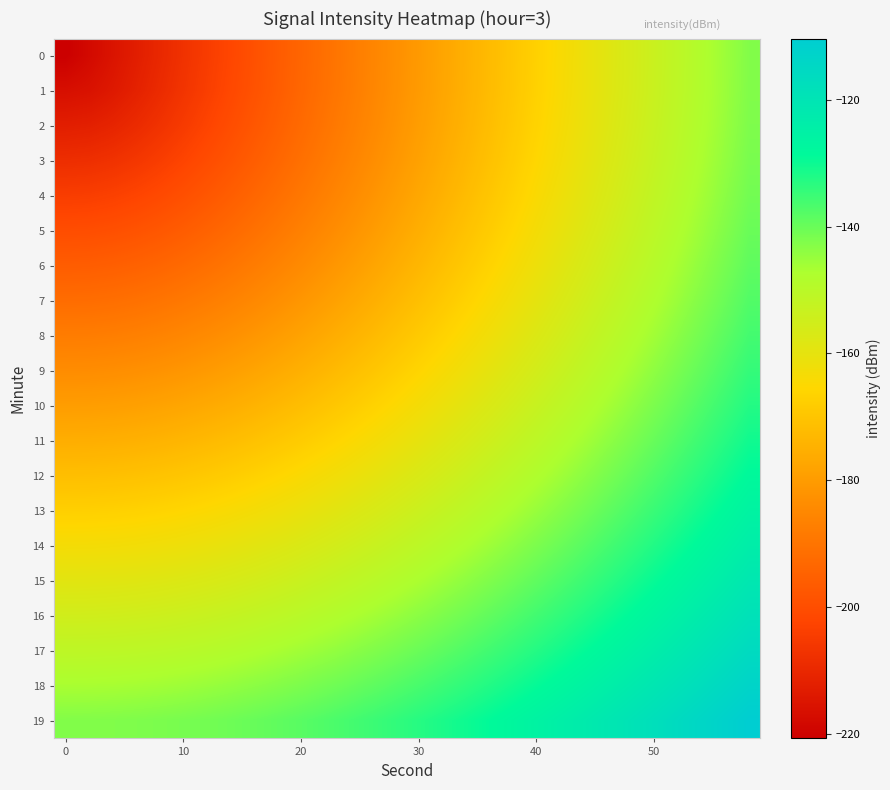

Reading left to right, list all the values displayed in this chart.

0: -220.7	-218.0	-215.3	-212.7	-210.0	-207.3	-204.6	-201.9	-199.2	-196.5	-193.8	-191.1	-188.4	-185.7	-183.1	-180.4	-177.7	-175.0	-172.3	-169.6	-166.9	-164.2	-161.5	-158.8	-156.1	-153.5	-150.8	-148.1	-145.4	-142.7
1: -216.6	-215.8	-214.0	-211.7	-209.2	-206.7	-204.1	-201.4	-198.8	-196.2	-193.5	-190.8	-188.2	-185.5	-182.8	-180.2	-177.5	-174.8	-172.1	-169.4	-166.8	-164.1	-161.4	-158.7	-156.0	-153.3	-150.6	-148.0	-145.3	-142.6
2: -212.5	-212.1	-210.9	-209.2	-207.2	-205.0	-202.6	-200.2	-197.7	-195.2	-192.6	-190.0	-187.4	-184.8	-182.2	-179.5	-176.9	-174.3	-171.6	-168.9	-166.3	-163.6	-161.0	-158.3	-155.6	-153.0	-150.3	-147.6	-144.9	-142.3
3: -208.4	-208.1	-207.3	-206.0	-204.4	-202.5	-200.4	-198.2	-195.9	-193.6	-191.1	-188.7	-186.2	-183.6	-181.1	-178.5	-175.9	-173.4	-170.7	-168.1	-165.5	-162.9	-160.3	-157.6	-155.0	-152.3	-149.7	-147.0	-144.4	-141.7
4: -204.3	-204.1	-203.4	-202.4	-201.1	-199.5	-197.7	-195.7	-193.6	-191.5	-189.2	-186.9	-184.5	-182.1	-179.6	-177.1	-174.6	-172.1	-169.6	-167.0	-164.5	-161.9	-159.3	-156.7	-154.1	-151.5	-148.9	-146.2	-143.6	-141.0
5: -200.2	-200.0	-199.5	-198.7	-197.5	-196.2	-194.6	-192.9	-191.0	-189.0	-186.9	-184.7	-182.5	-180.2	-177.8	-175.4	-173.0	-170.6	-168.1	-165.6	-163.1	-160.6	-158.1	-155.5	-153.0	-150.4	-147.8	-145.2	-142.6	-140.0
6: -196.1	-195.9	-195.5	-194.8	-193.8	-192.7	-191.3	-189.7	-188.0	-186.2	-184.2	-182.2	-180.1	-177.9	-175.7	-173.4	-171.1	-168.8	-166.4	-164.0	-161.5	-159.1	-156.6	-154.1	-151.6	-149.1	-146.5	-144.0	-141.5	-138.9
7: -192.0	-191.9	-191.5	-190.9	-190.0	-189.0	-187.8	-186.4	-184.8	-183.1	-181.3	-179.5	-177.5	-175.4	-173.3	-171.2	-169.0	-166.7	-164.4	-162.1	-159.7	-157.3	-154.9	-152.5	-150.0	-147.6	-145.1	-142.6	-140.1	-137.6
8: -187.9	-187.8	-187.4	-186.9	-186.2	-185.2	-184.1	-182.9	-181.4	-179.9	-178.3	-176.5	-174.7	-172.7	-170.7	-168.7	-166.6	-164.4	-162.2	-160.0	-157.7	-155.4	-153.0	-150.7	-148.3	-145.9	-143.4	-141.0	-138.5	-136.1
9: -183.8	-183.7	-183.4	-182.9	-182.2	-181.4	-180.4	-179.2	-178.0	-176.5	-175.0	-173.4	-171.6	-169.8	-167.9	-166.0	-164.0	-161.9	-159.8	-157.6	-155.4	-153.2	-150.9	-148.6	-146.3	-144.0	-141.6	-139.2	-136.8	-134.4
10: -179.7	-179.6	-179.3	-178.9	-178.3	-177.5	-176.6	-175.5	-174.4	-173.0	-171.6	-170.1	-168.5	-166.8	-165.0	-163.1	-161.2	-159.2	-157.2	-155.1	-153.0	-150.9	-148.7	-146.4	-144.2	-141.9	-139.6	-137.3	-134.9	-132.5
11: -175.5	-175.5	-175.2	-174.8	-174.3	-173.6	-172.7	-171.8	-170.7	-169.5	-168.1	-166.7	-165.2	-163.6	-161.9	-160.1	-158.3	-156.4	-154.5	-152.5	-150.5	-148.4	-146.3	-144.1	-141.9	-139.7	-137.4	-135.2	-132.9	-130.6
12: -171.4	-171.4	-171.1	-170.8	-170.3	-169.6	-168.9	-168.0	-166.9	-165.8	-164.6	-163.2	-161.8	-160.3	-158.7	-157.0	-155.3	-153.5	-151.6	-149.7	-147.7	-145.7	-143.7	-141.6	-139.5	-137.3	-135.1	-132.9	-130.7	-128.4
13: -167.3	-167.3	-167.1	-166.7	-166.3	-165.7	-164.9	-164.1	-163.2	-162.1	-160.9	-159.7	-158.3	-156.9	-155.4	-153.8	-152.1	-150.4	-148.6	-146.8	-144.9	-143.0	-141.0	-139.0	-136.9	-134.8	-132.7	-130.6	-128.4	-126.2
14: -163.2	-163.2	-163.0	-162.7	-162.2	-161.7	-161.0	-160.2	-159.3	-158.3	-157.2	-156.1	-154.8	-153.4	-152.0	-150.5	-148.9	-147.2	-145.5	-143.8	-142.0	-140.1	-138.2	-136.2	-134.3	-132.2	-130.2	-128.1	-125.9	-123.8
15: -159.1	-159.1	-158.9	-158.6	-158.2	-157.7	-157.0	-156.3	-155.5	-154.5	-153.5	-152.4	-151.2	-149.9	-148.5	-147.1	-145.6	-144.0	-142.4	-140.7	-138.9	-137.1	-135.3	-133.4	-131.5	-129.5	-127.5	-125.5	-123.4	-121.3
16: -155.0	-155.0	-154.8	-154.5	-154.1	-153.6	-153.1	-152.4	-151.6	-150.7	-149.7	-148.7	-147.5	-146.3	-145.0	-143.6	-142.2	-140.7	-139.1	-137.5	-135.8	-134.1	-132.3	-130.5	-128.6	-126.7	-124.7	-122.8	-120.7	-118.7
17: -150.9	-150.9	-150.7	-150.4	-150.1	-149.6	-149.1	-148.4	-147.7	-146.8	-145.9	-144.9	-143.8	-142.6	-141.4	-140.1	-138.7	-137.3	-135.7	-134.2	-132.6	-130.9	-129.2	-127.4	-125.6	-123.8	-121.9	-120.0	-118.0	-116.0
18: -146.8	-146.7	-146.6	-146.4	-146.0	-145.6	-145.1	-144.4	-143.7	-142.9	-142.1	-141.1	-140.1	-138.9	-137.8	-136.5	-135.2	-133.8	-132.3	-130.8	-129.3	-127.7	-126.0	-124.3	-122.6	-120.8	-118.9	-117.1	-115.2	-113.2
19: -142.7	-142.6	-142.5	-142.3	-142.0	-141.5	-141.0	-140.4	-139.8	-139.0	-138.2	-137.3	-136.3	-135.2	-134.1	-132.9	-131.6	-130.3	-128.9	-127.4	-125.9	-124.4	-122.8	-121.1	-119.4	-117.7	-115.9	-114.1	-112.3	-110.4